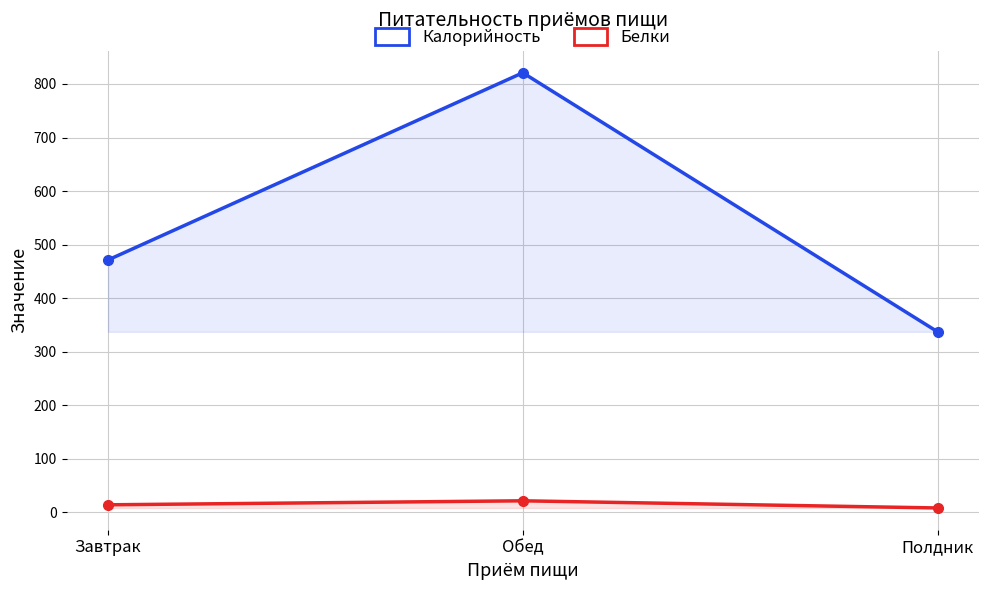

What is the lowest value of the Калорийность series?

336.9